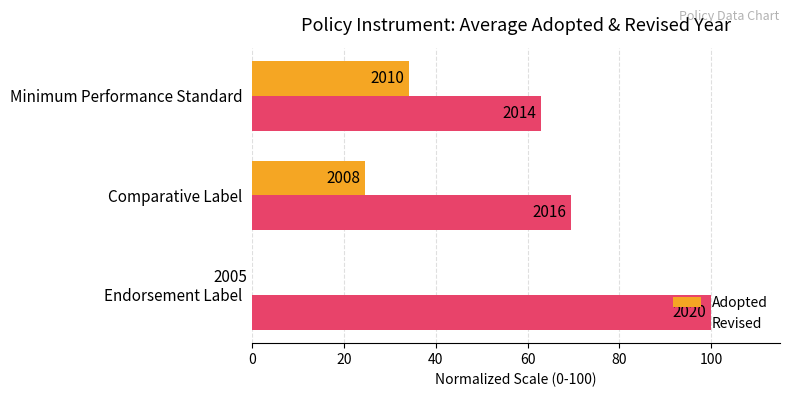

What are all the series names shown in the legend?

Adopted, Revised